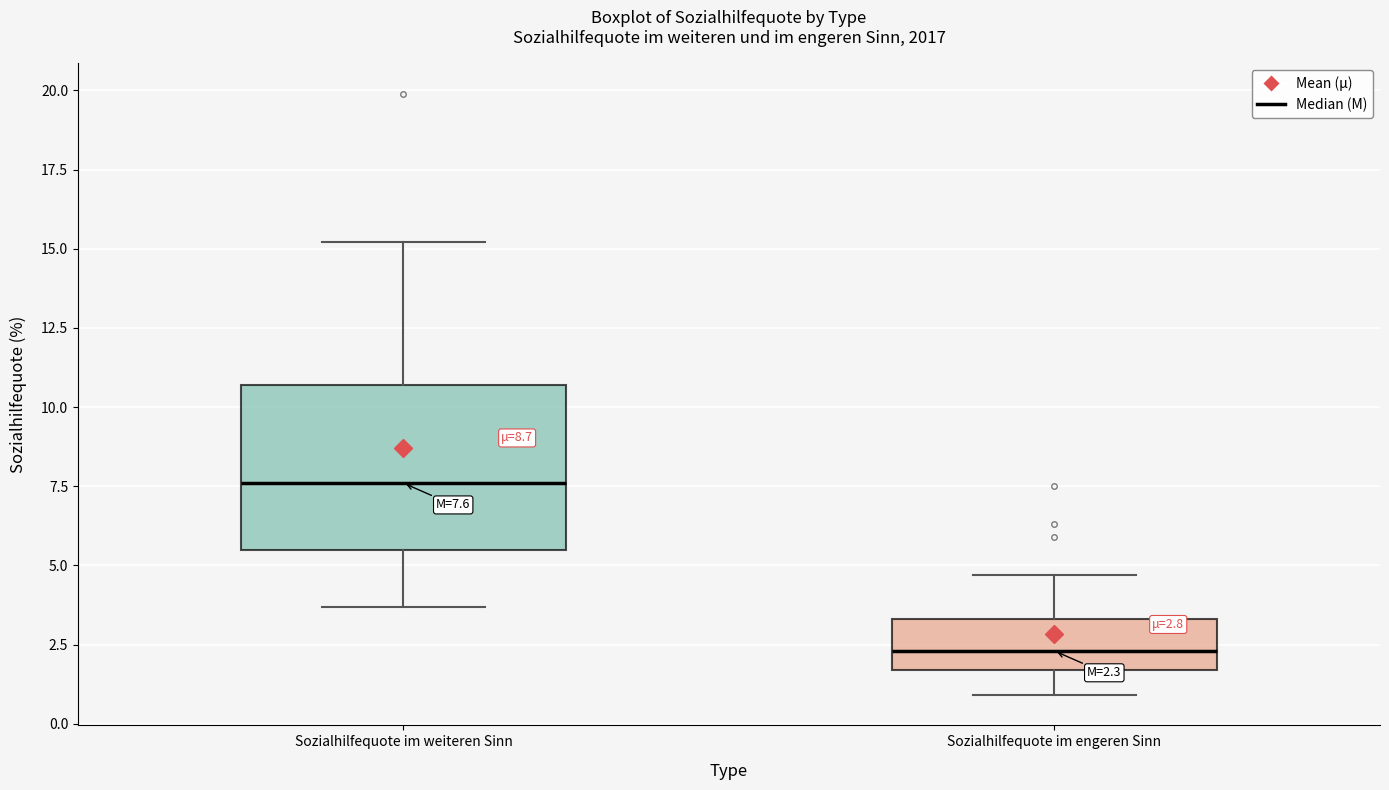

Comparing the boxes themselves (not the whiskers), which one is the tallest?

Sozialhilfequote im weiteren Sinn